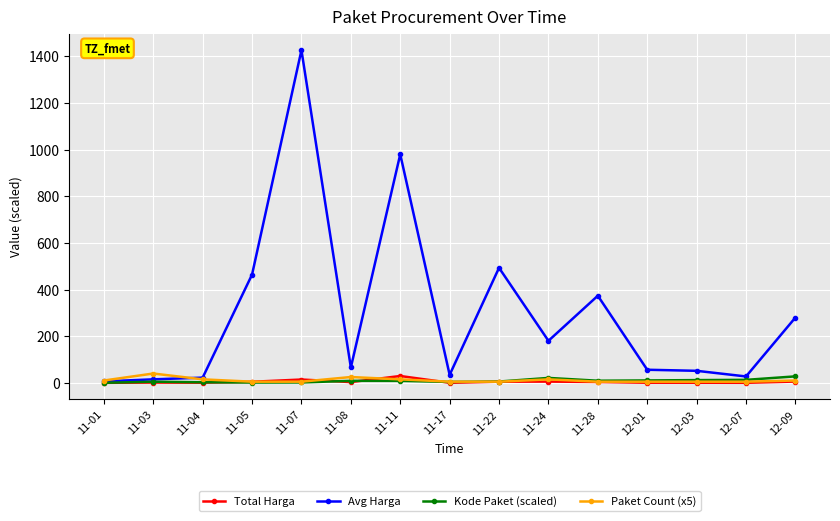

What is the value of the Avg Harga point at the 13th from the left?

51.6